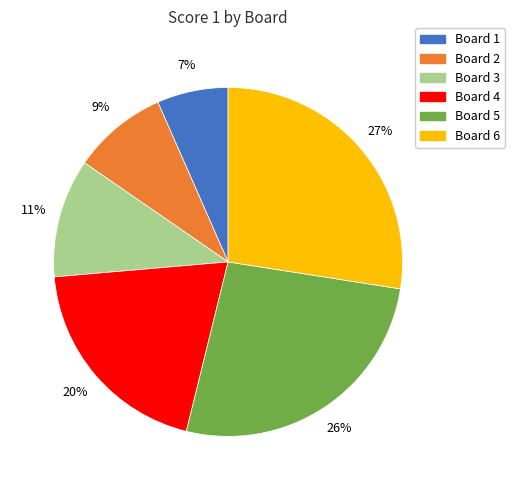

To the nearest percent, what is the average slice percentage?

17%